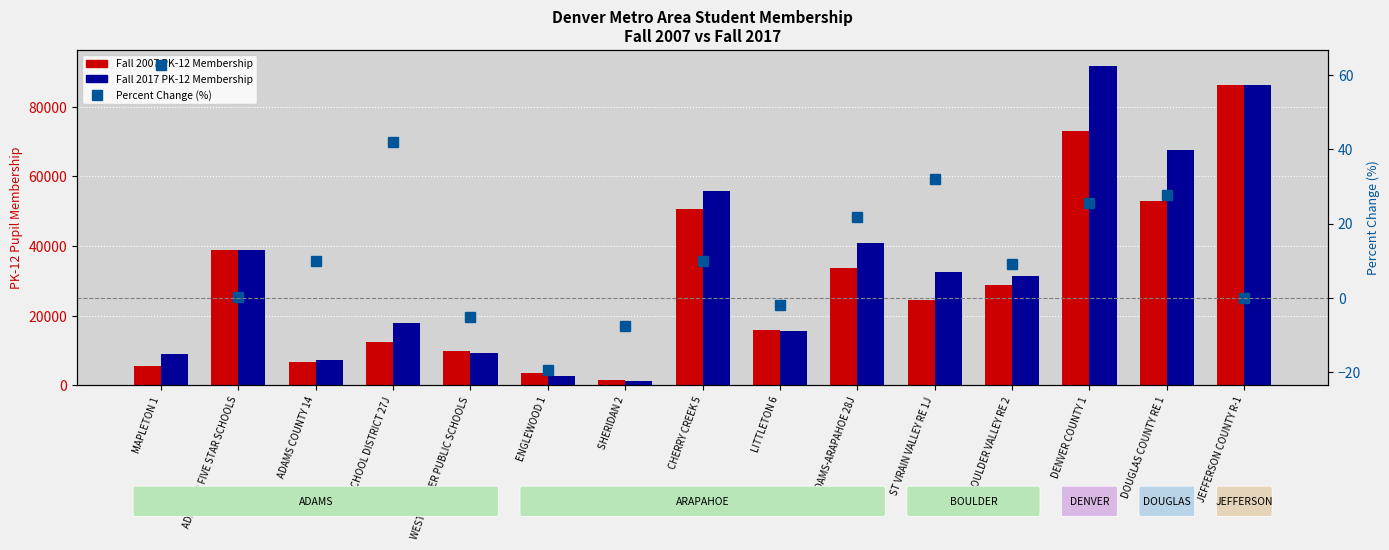

Are the bars horizontal?

No